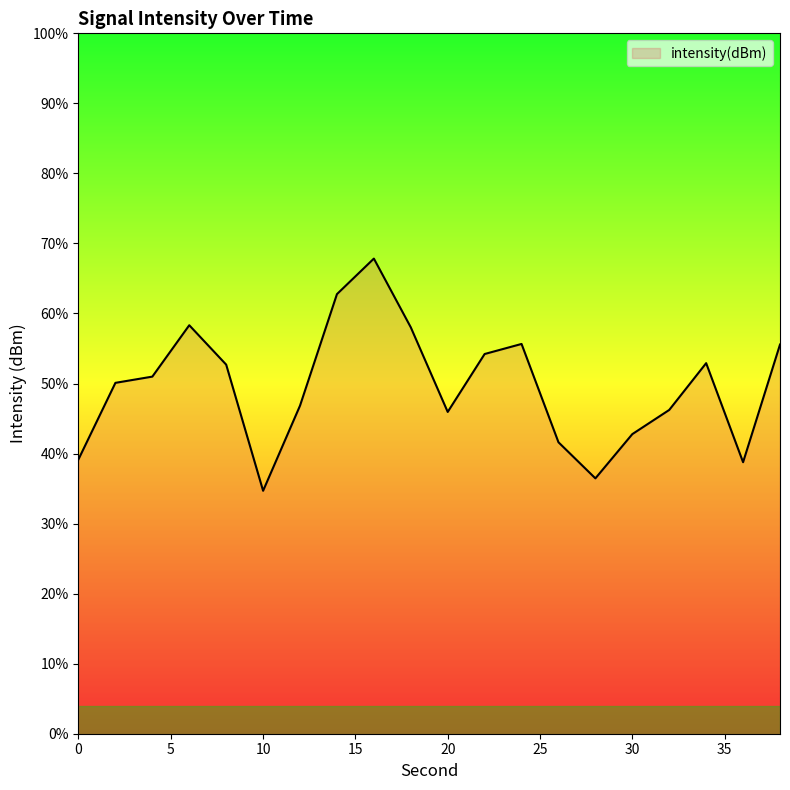

What is the maximum value shown in the chart?

67.8